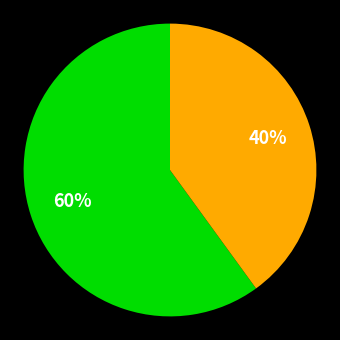

Does any single category account for the majority?

Yes